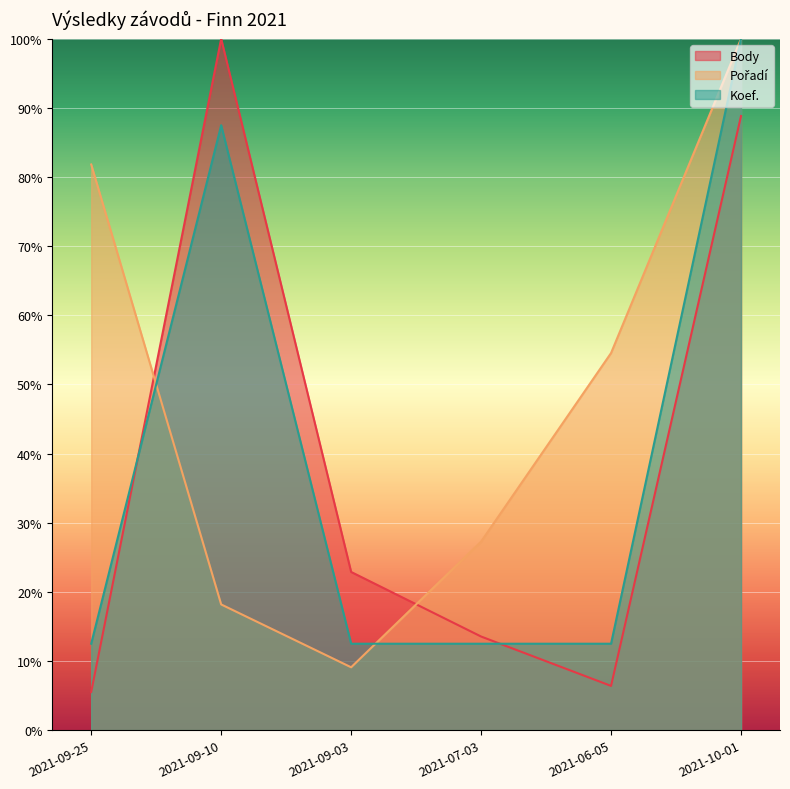

Reading right to left, extract all data points from this chart.

Pořadí: 100.0	54.5	27.3	9.1	18.2	81.8
Koef.: 100.0	12.5	12.5	12.5	87.5	12.5
Body: 88.8	6.4	13.5	22.9	100.0	5.5